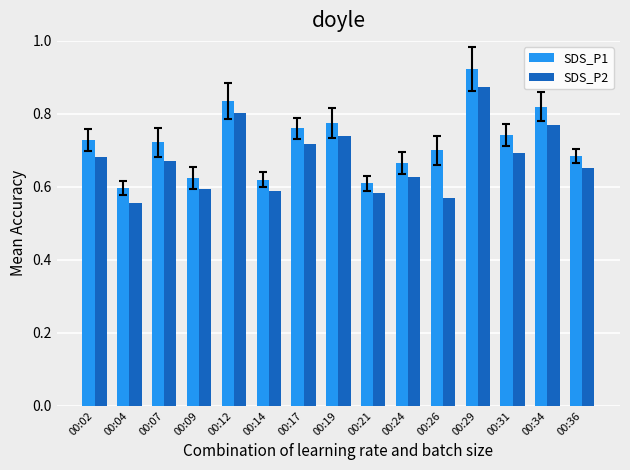

At which category is the sum across all series the highest?

00:29